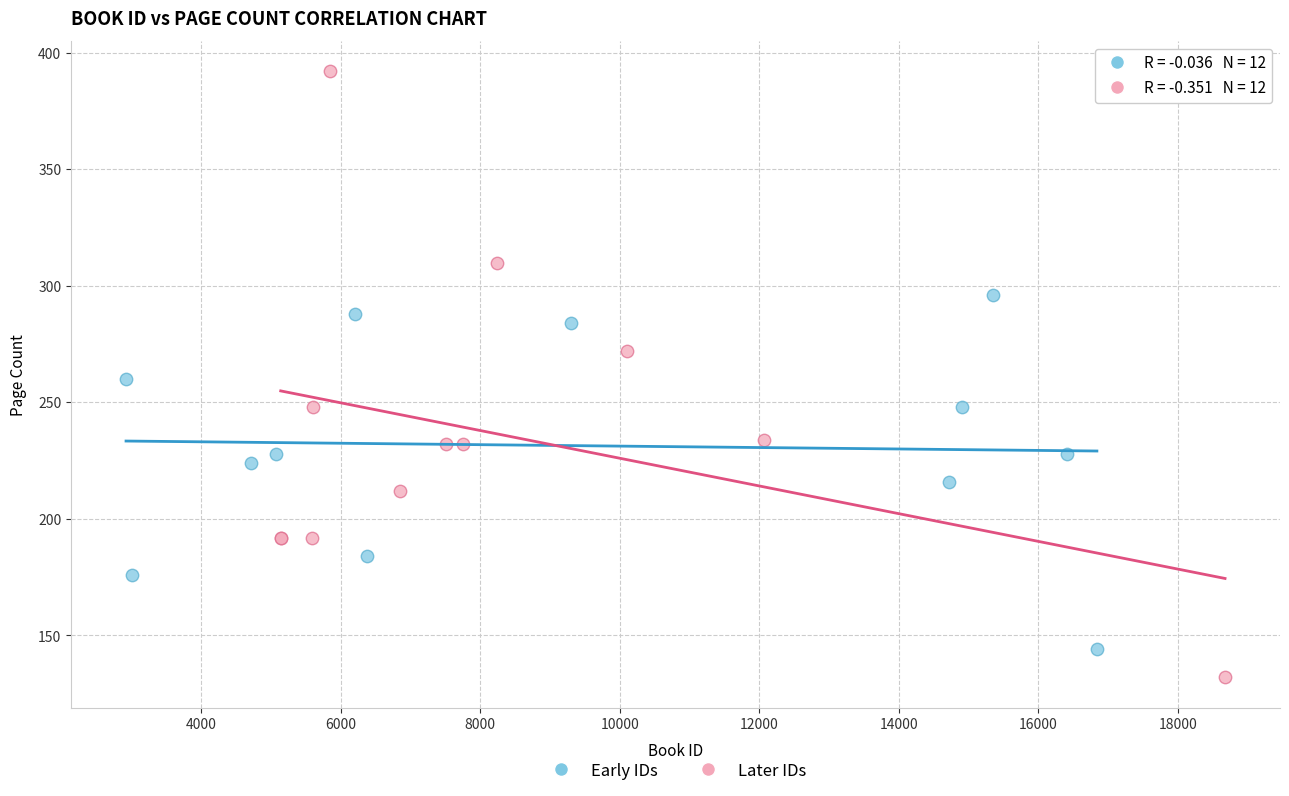

Which series reaches the minimum Y coordinate?

Later IDs